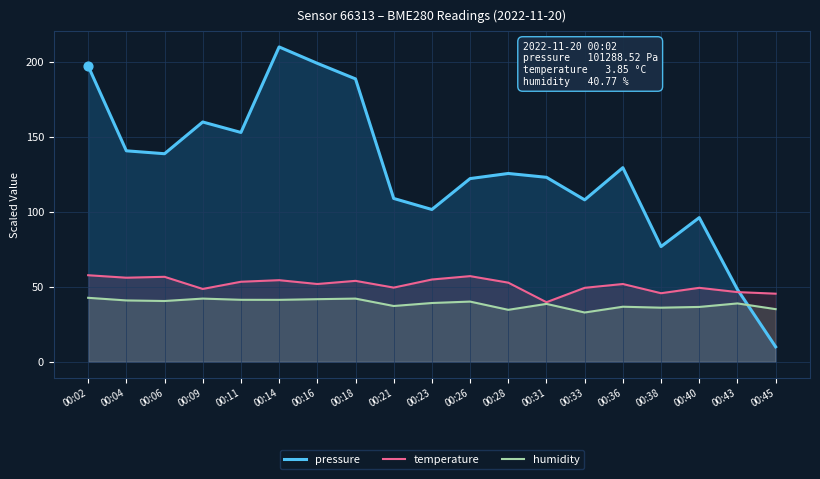

Is the value of temperature at 00:38 greater than the value of pressure at 00:45?

Yes